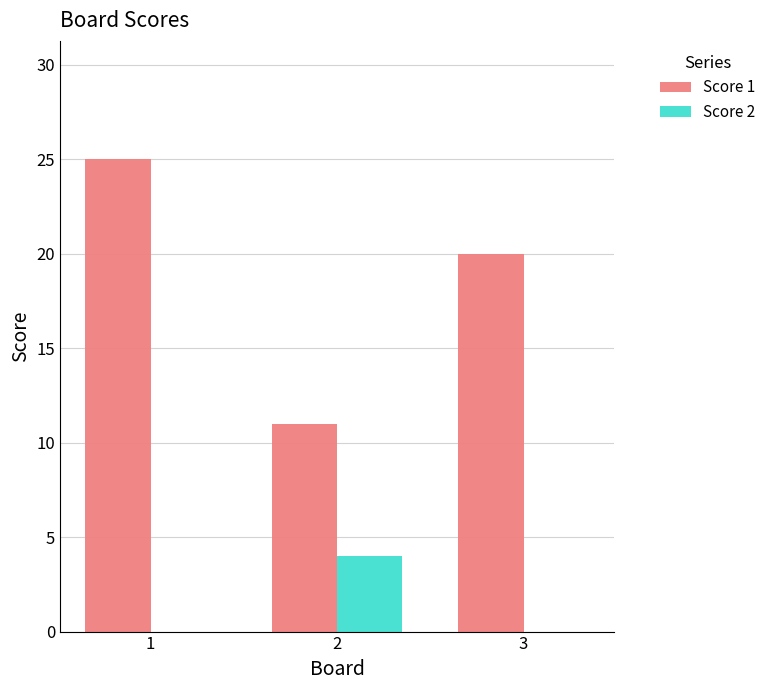

Count the number of categories in the chart.

3